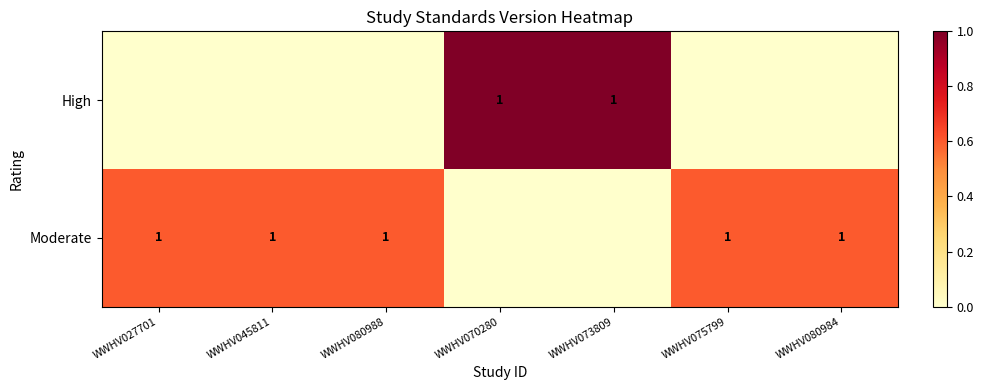

The value of Moderate at WWHV080988 is 2. True or false?

False